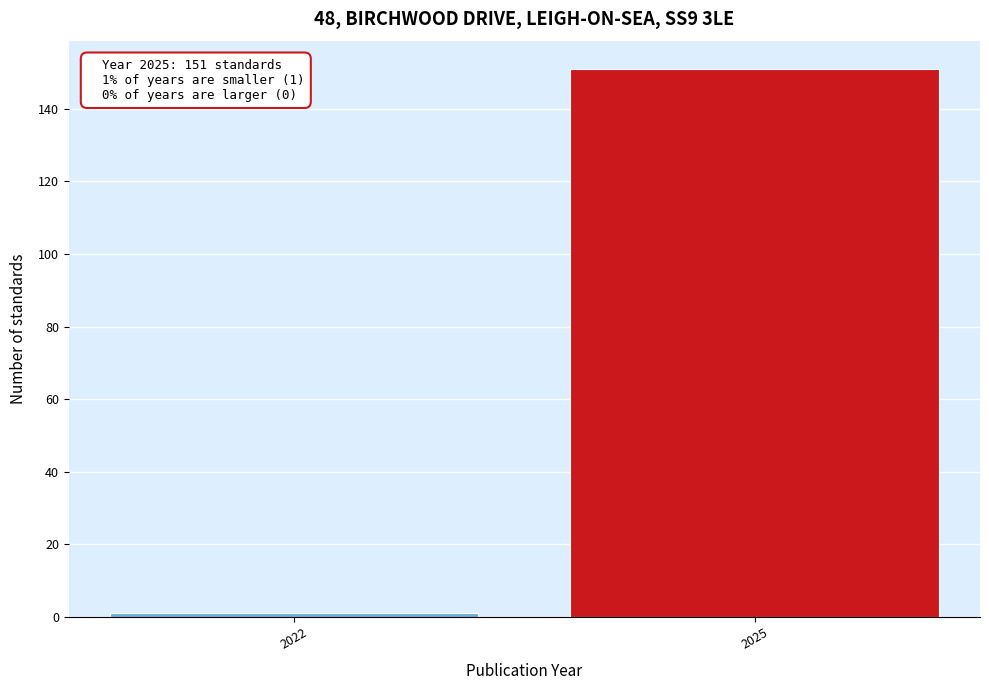

Reading left to right, transcribe all the data shown in this chart.

2022=1	2025=151